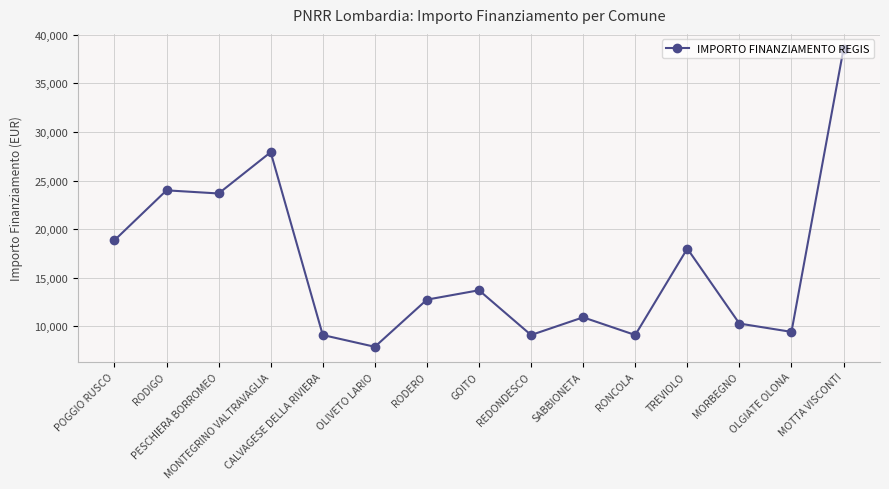

Between OLIVETO LARIO and OLGIATE OLONA, which is larger?

OLGIATE OLONA